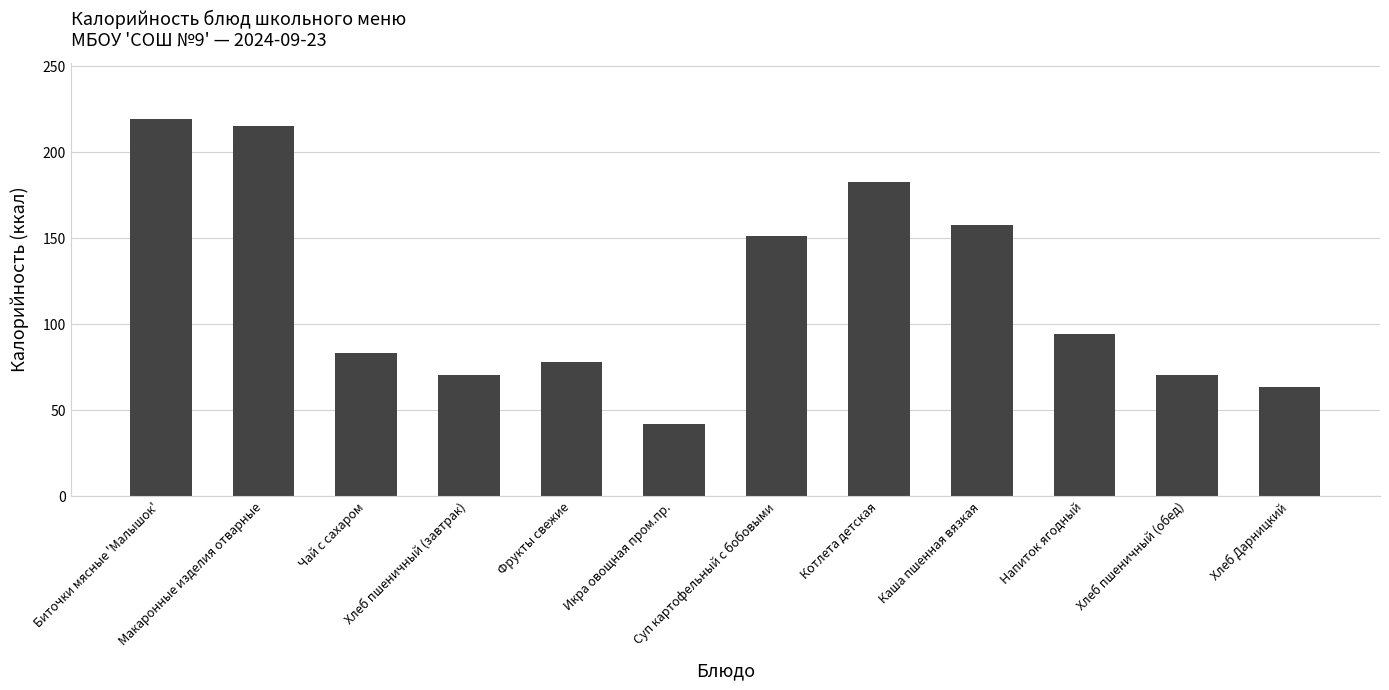

What is the average value?

119.0